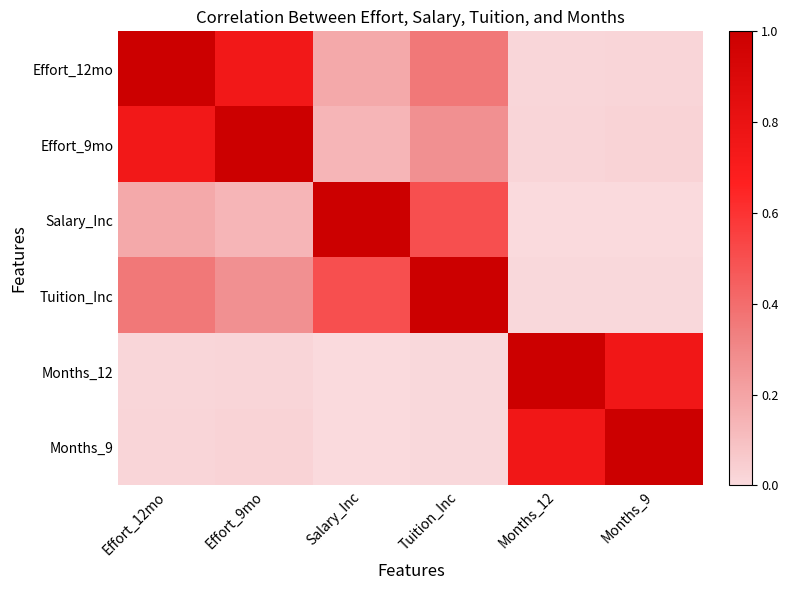

What is the maximum value shown in the chart?

1.0